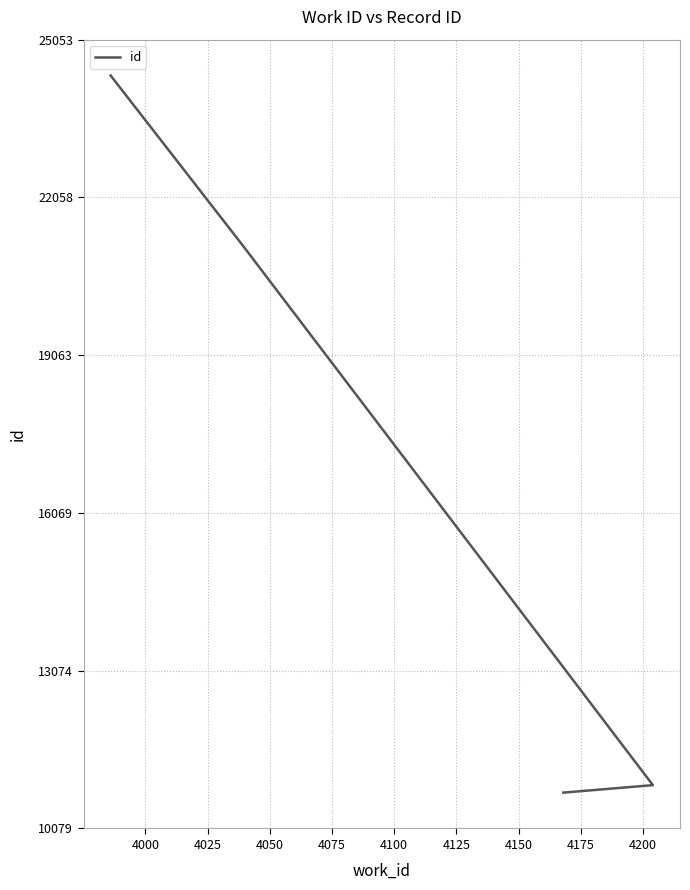

Is this an area chart (filled region under the line)?

No